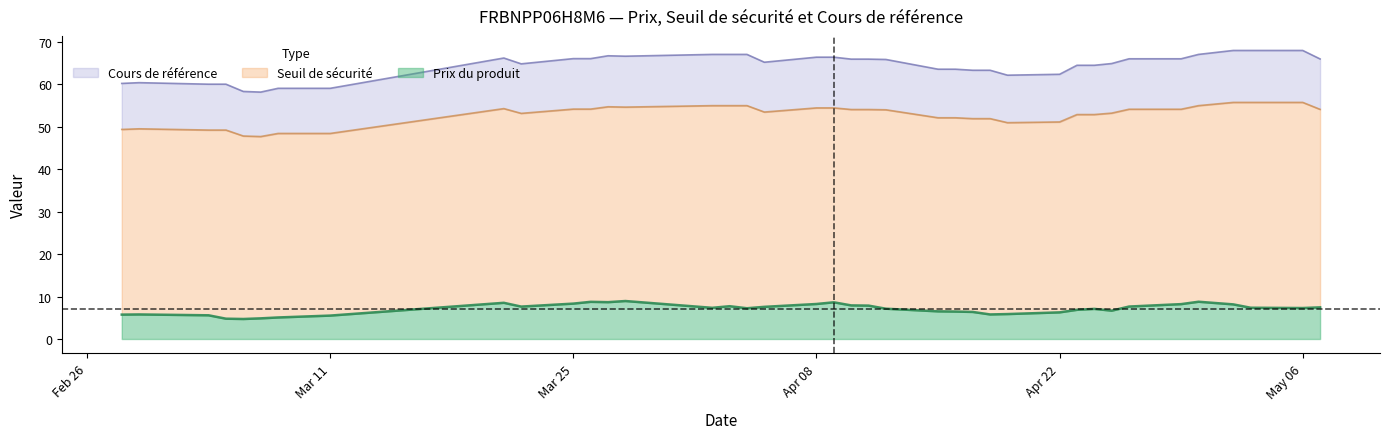

In Cours de référence, how many points are higher than both neighbors (excluding endpoints)?

3